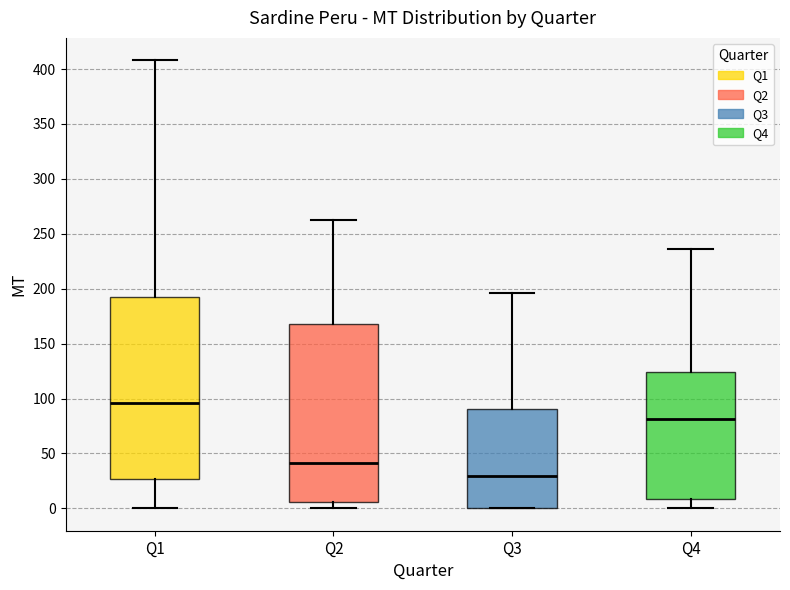

Where does the median line of the box for Q3 sit on the y-axis? The values are not printed on the chart, so give them approximately, as read against the axis.

30